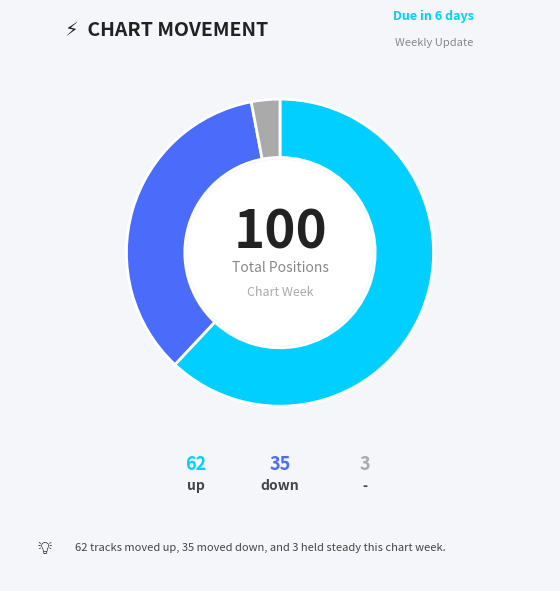

What portion of the pie excludes -?

97.0%